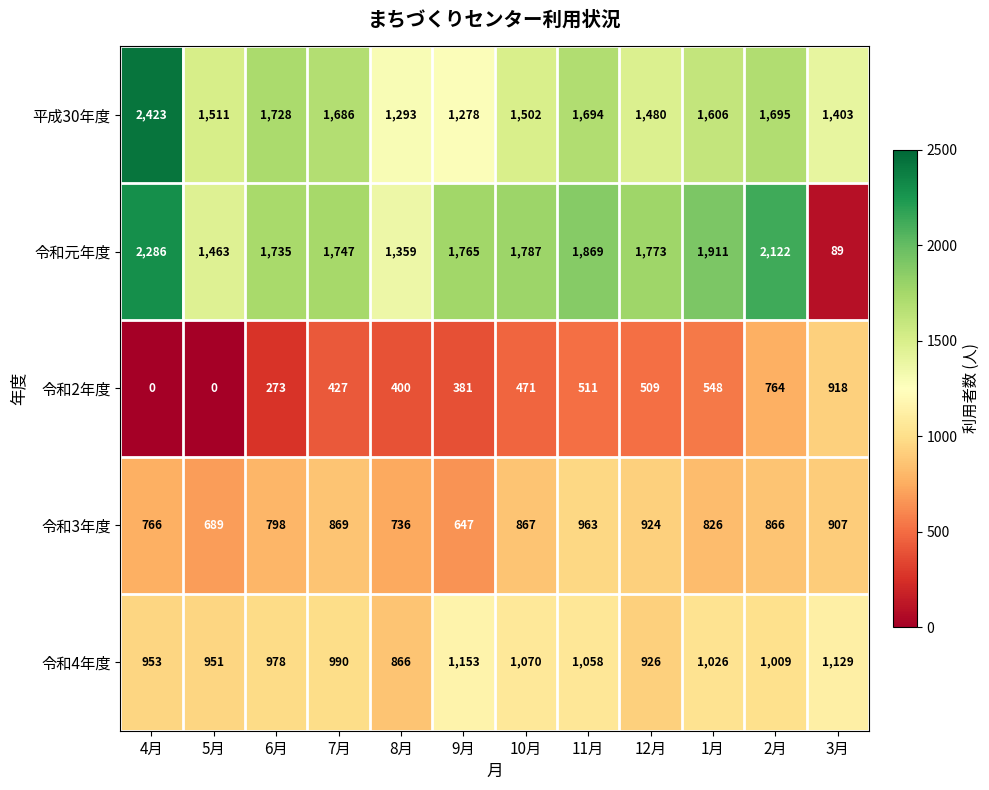

At which label does 令和3年度 first exceed 866?

7月